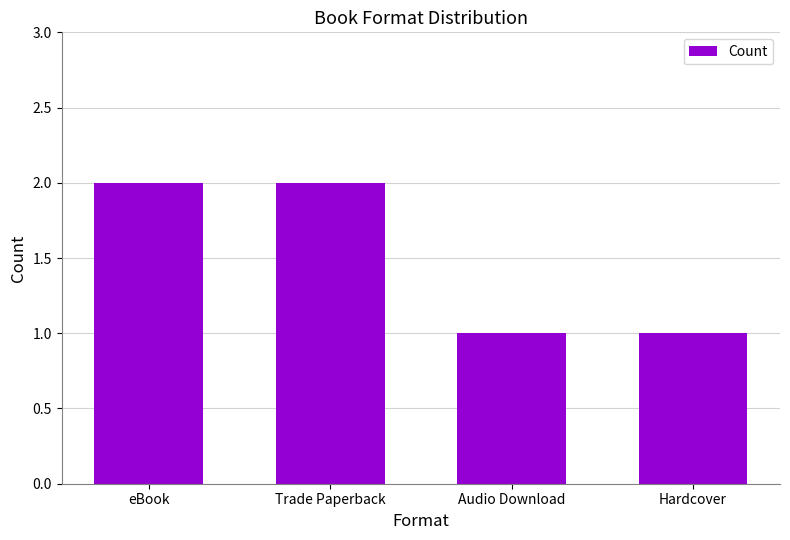

What is the difference between the values at Audio Download and Trade Paperback?

1